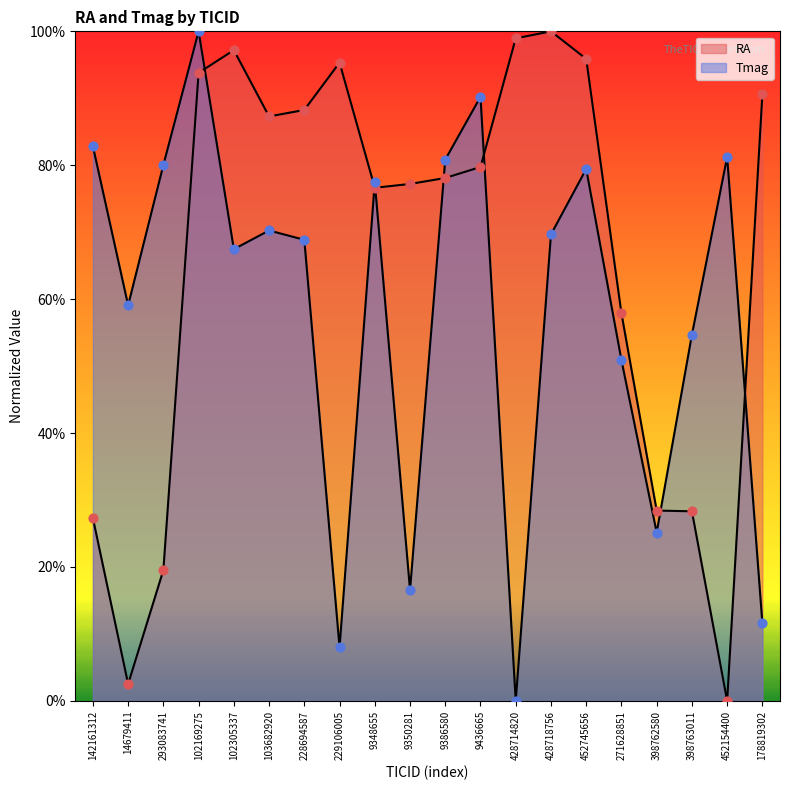

What are all the series names shown in the legend?

RA, Tmag